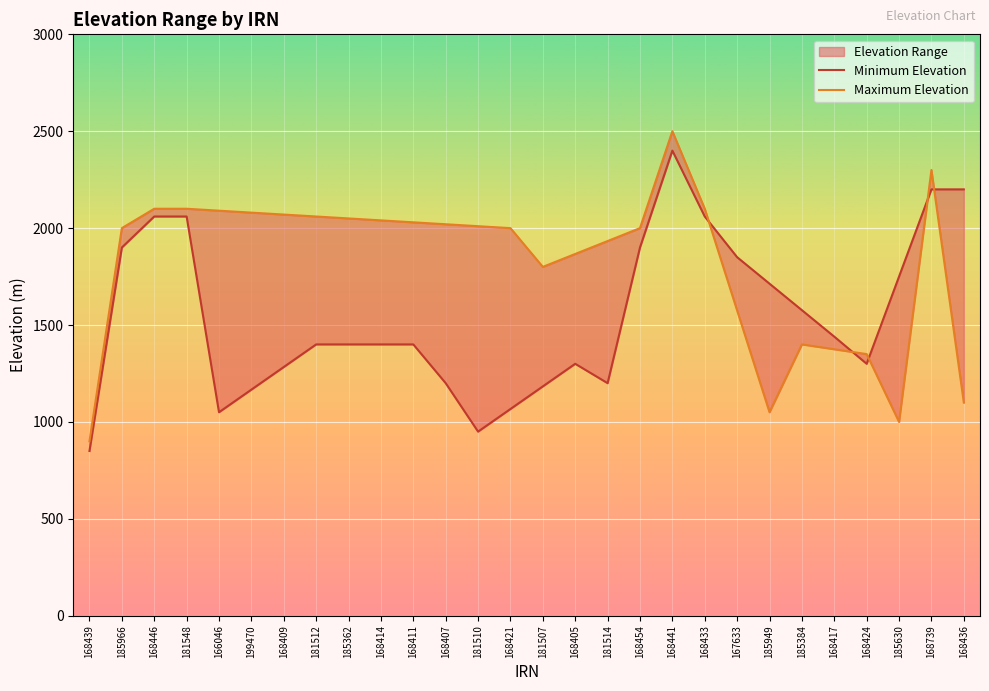

Which series has the largest total across all categories?

Maximum Elevation